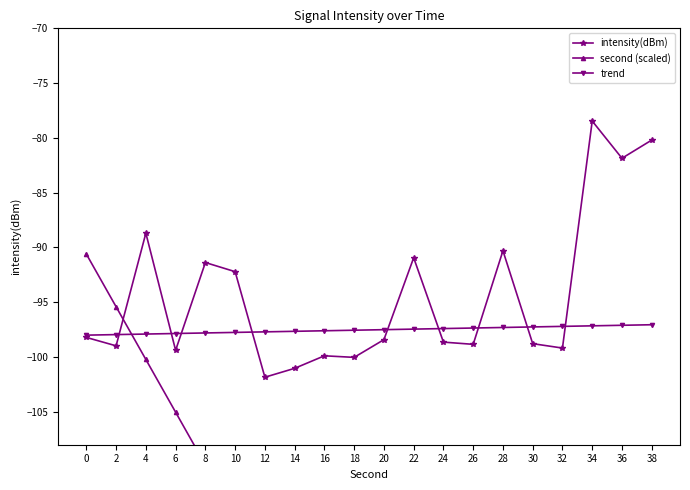

What is the difference between the maximum and second lowest values in the trend series?

0.9